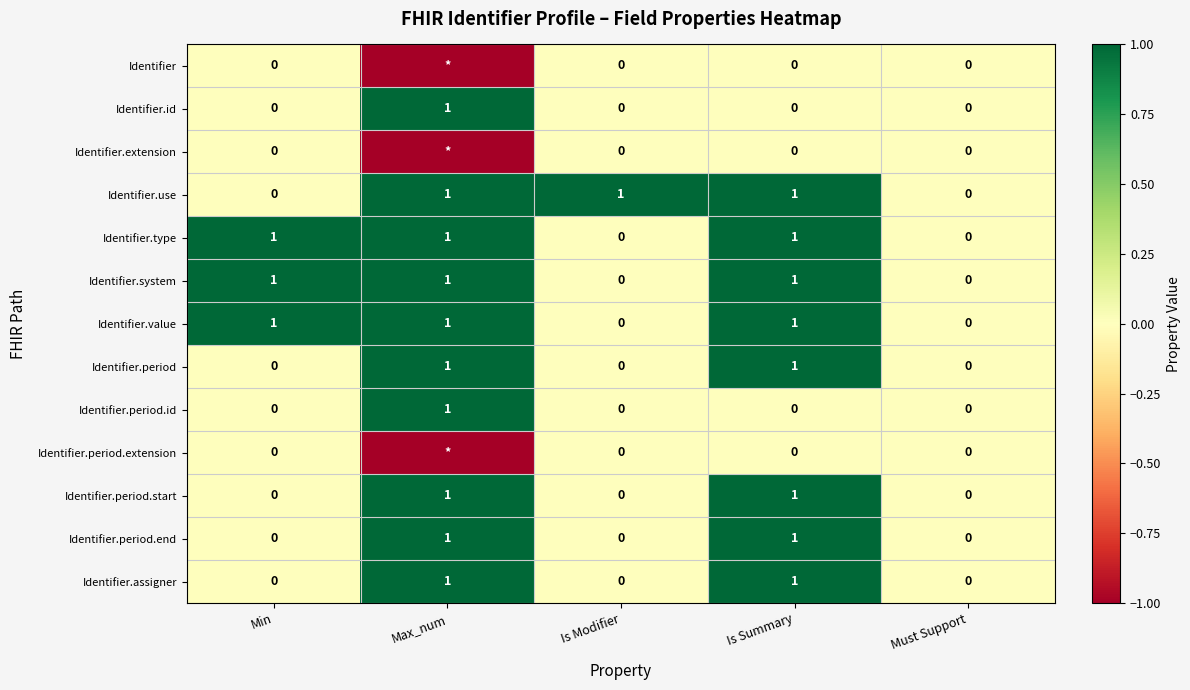

The Identifier.type series shows 0 at Is Modifier. True or false?

True